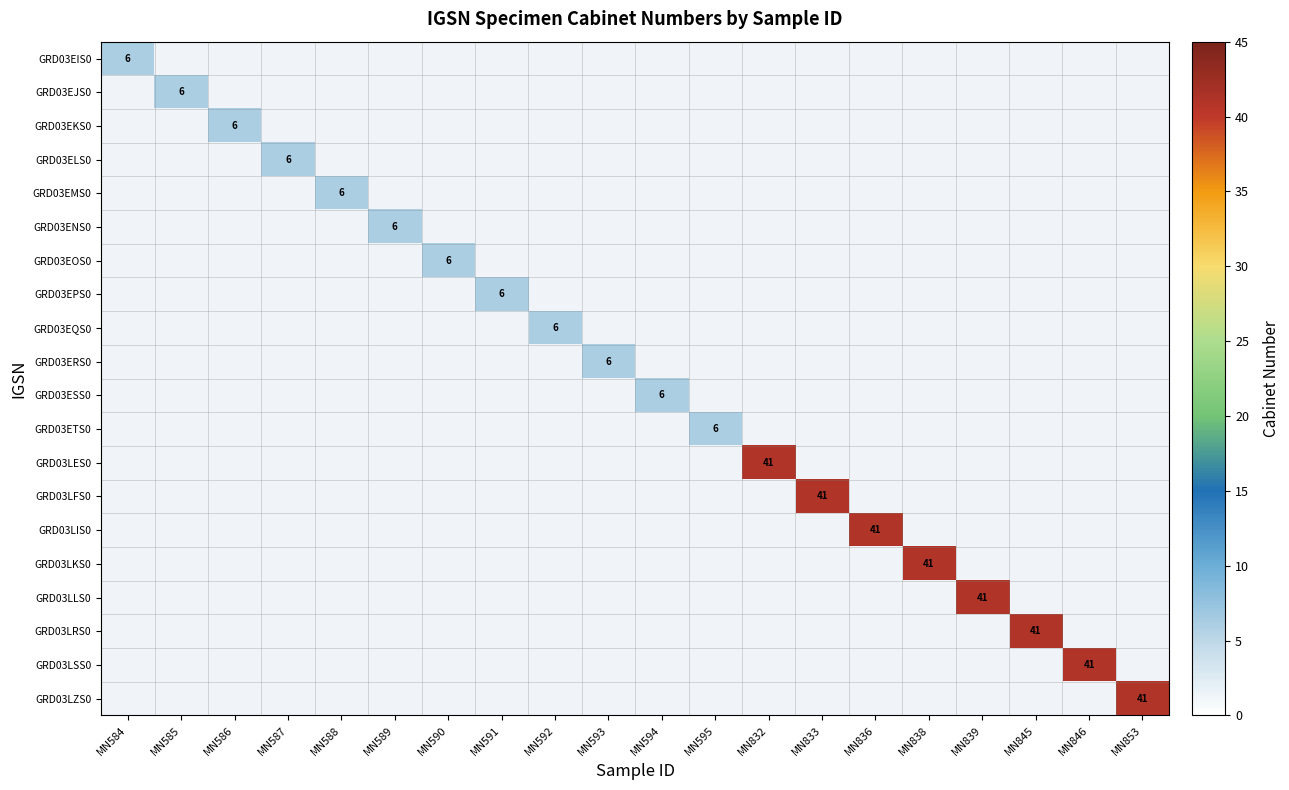

Is it true that GRD03EIS0 equals 3.0 at MN584?

False